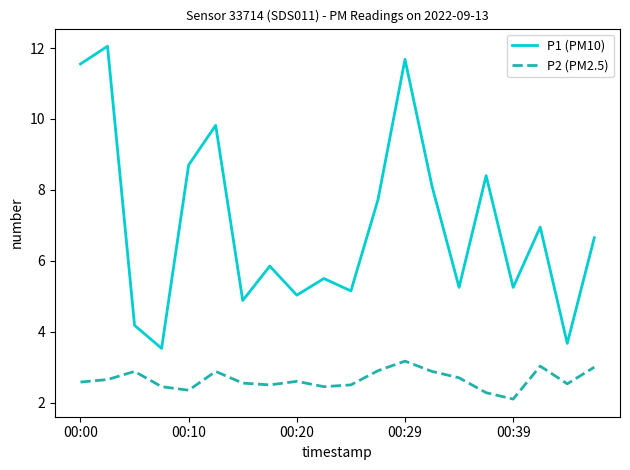

Which series has the largest total across all categories?

P1 (PM10)